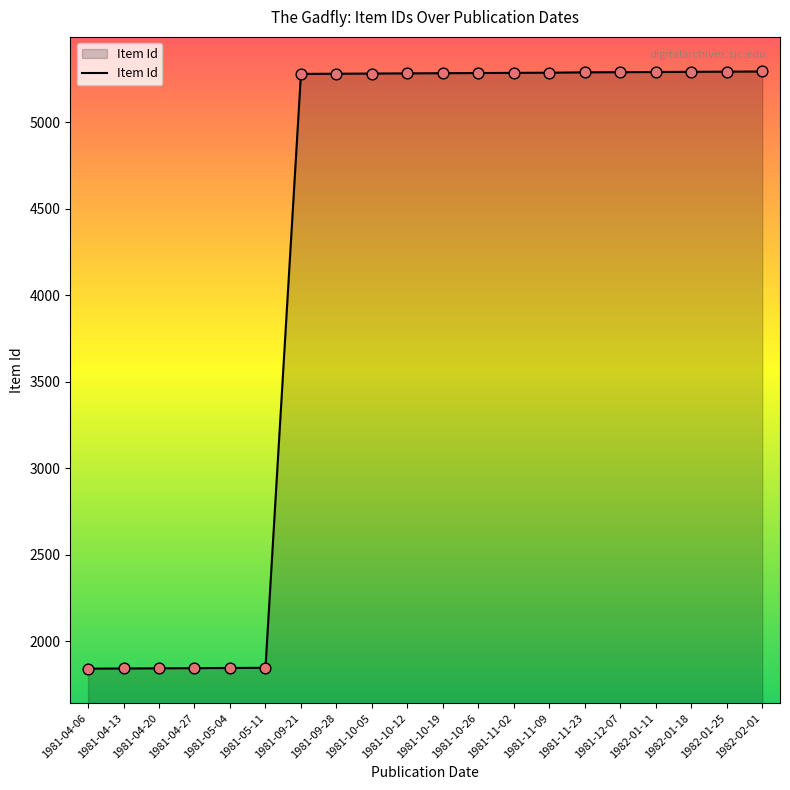

Which has a higher value, 1981-09-28 or 1981-04-20?

1981-09-28